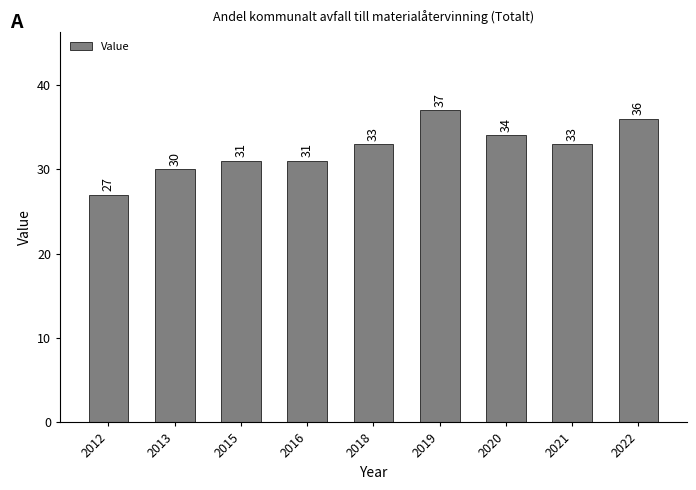

What is the change in value from 2015 to 2021?

+2